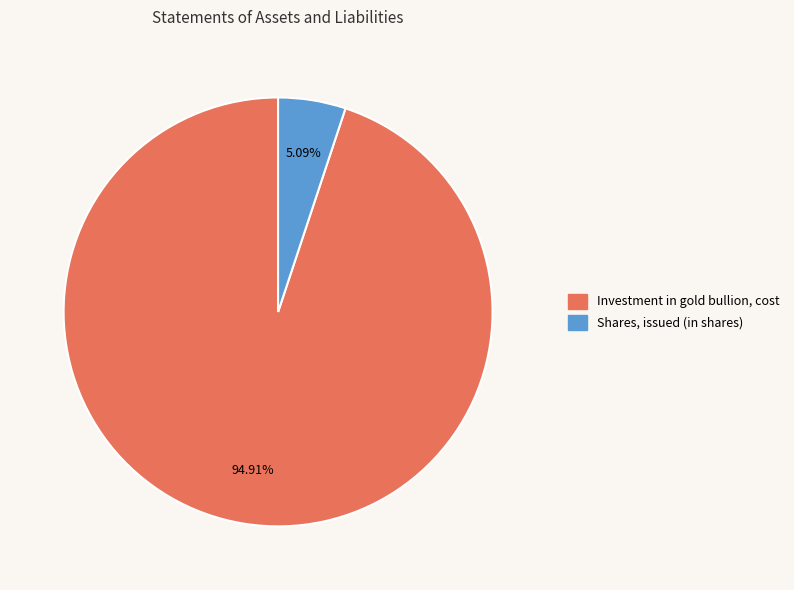

What percentage is the Shares, issued (in shares) slice, to the nearest percent?

5%